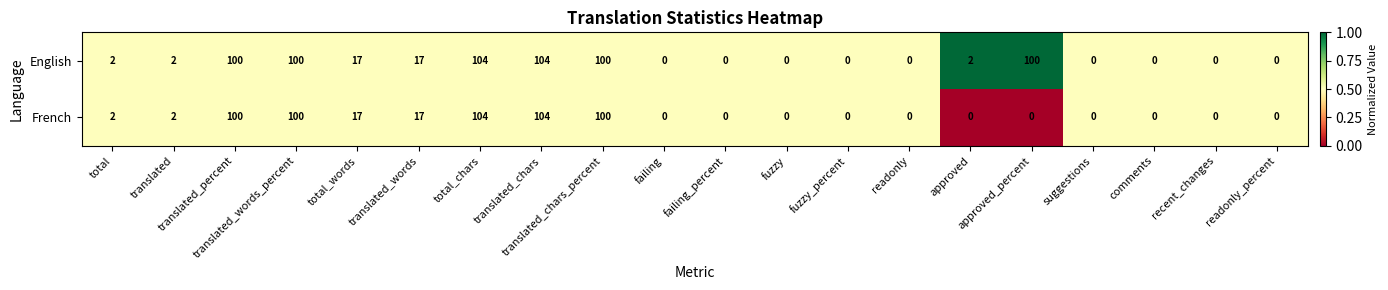

What is the highest value of the English series?

104